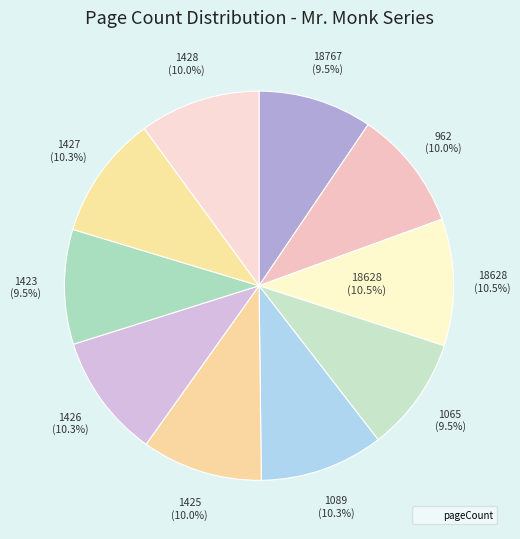

Count the number of slices in the pie.

10